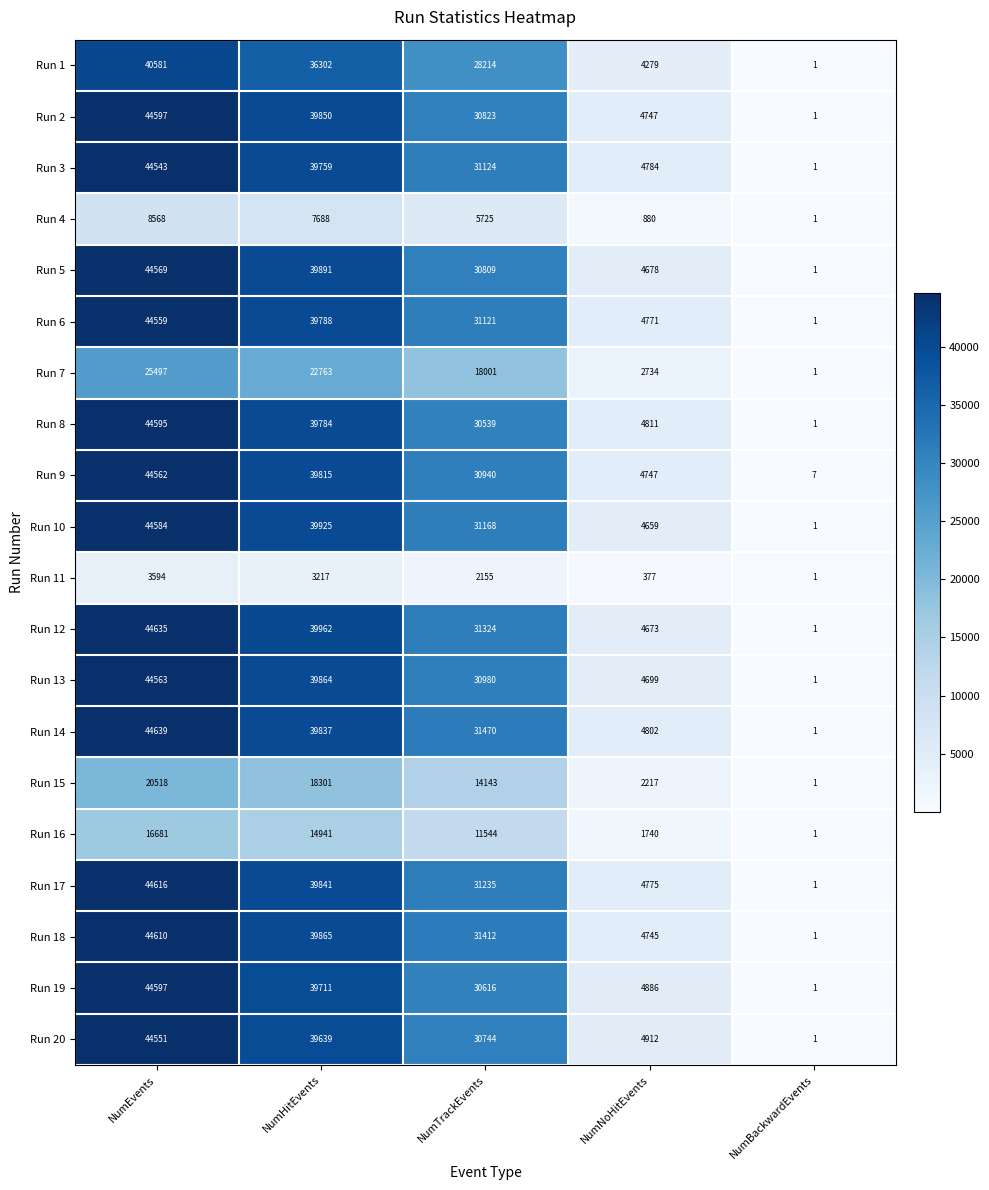

The value of Run 20 at NumEvents is 44551. True or false?

True